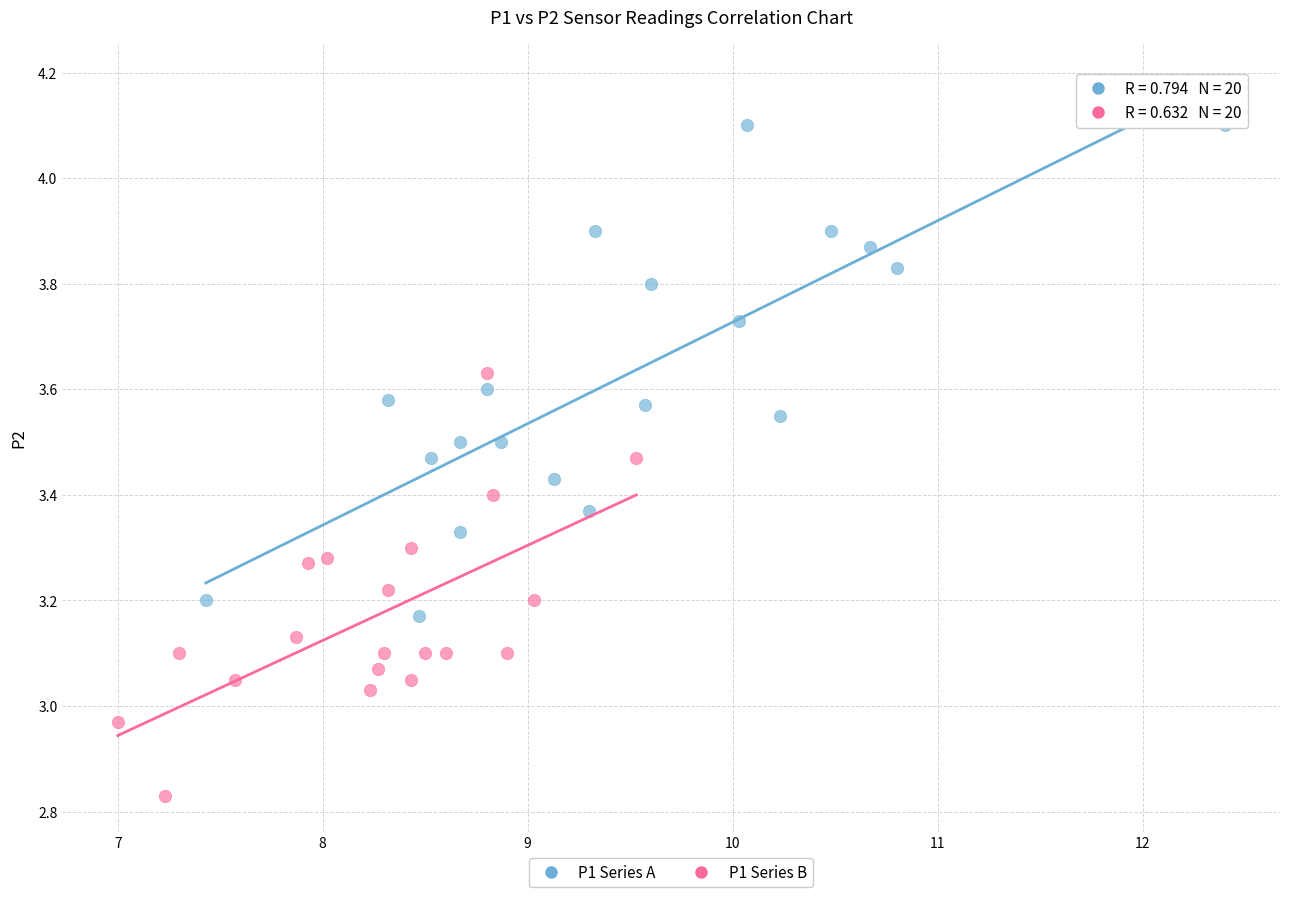

Which series reaches the maximum Y coordinate?

P1 Series A